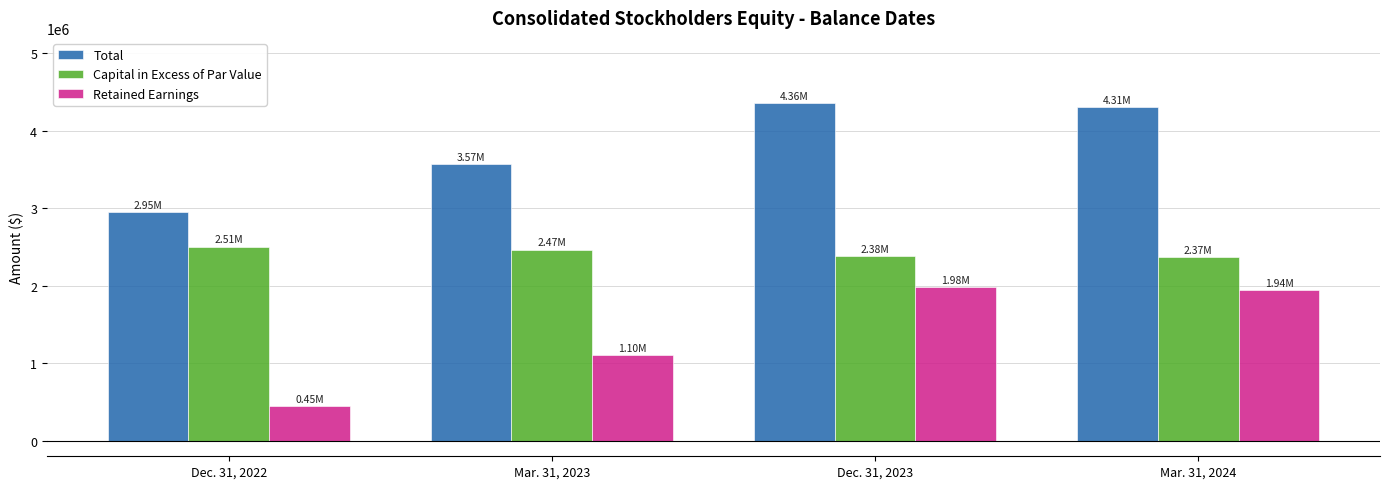

What is the total value across all series at Mar. 31, 2023?

7139370